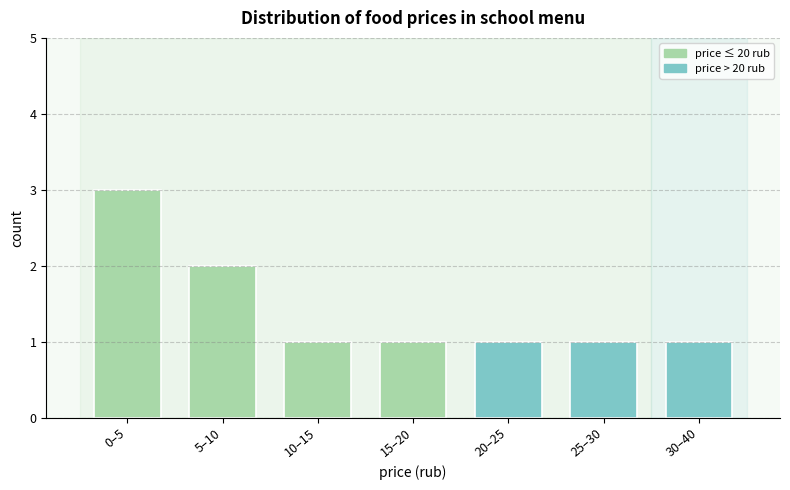

Reading right to left, list all the values displayed in this chart.

30–40=1	25–30=1	20–25=1	15–20=1	10–15=1	5–10=2	0–5=3